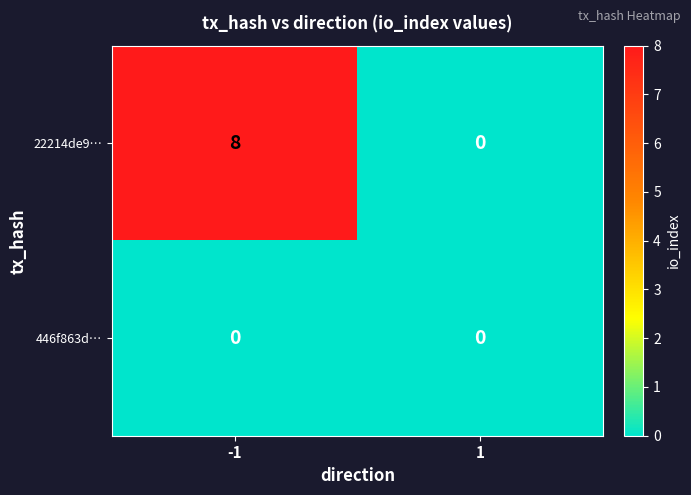

What is the sum of all 22214de9… values?

8